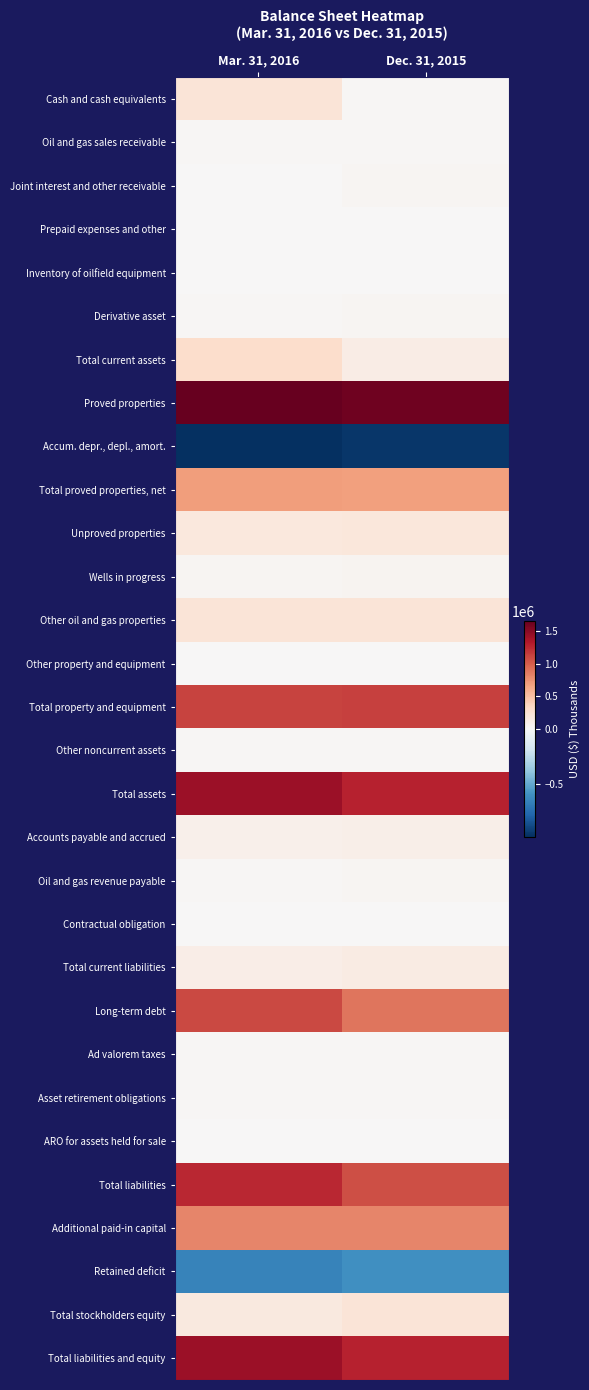

Which has a higher value, Dec. 31, 2015 or Mar. 31, 2016?

Mar. 31, 2016